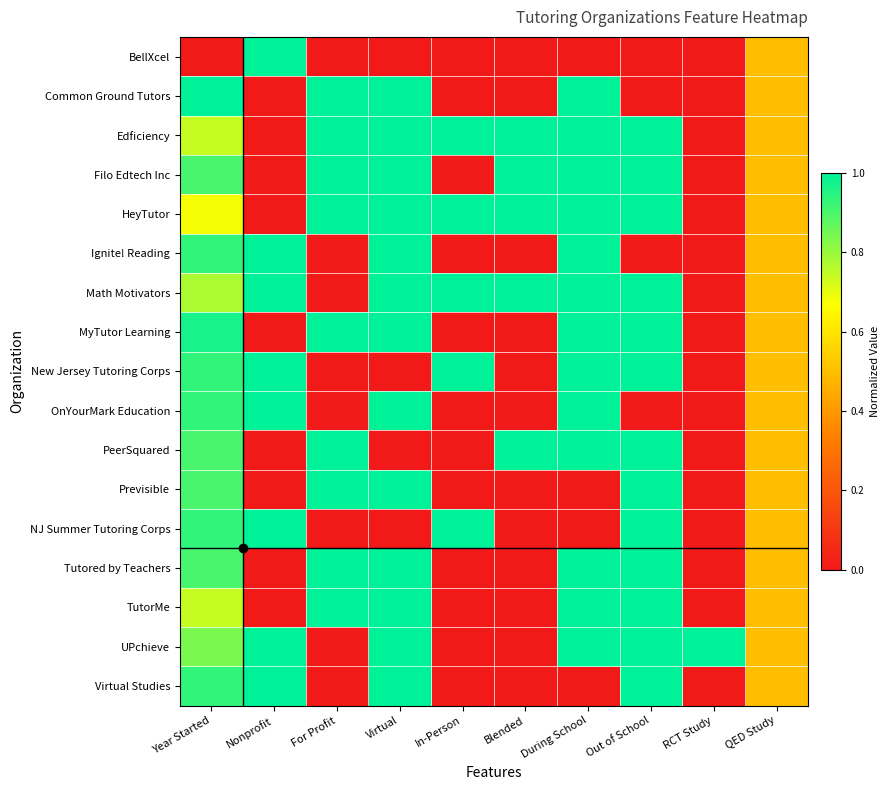

List the series in order of their peak value, highest first.

BellXcel, Common Ground Tutors, Edficiency, Filo Edtech Inc, HeyTutor, Ignite! Reading, Math Motivators, MyTutor Learning, New Jersey Tutoring Corps, OnYourMark Education, PeerSquared, Previsible, NJ Summer Tutoring Corps, Tutored by Teachers, TutorMe, UPchieve, Virtual Studies